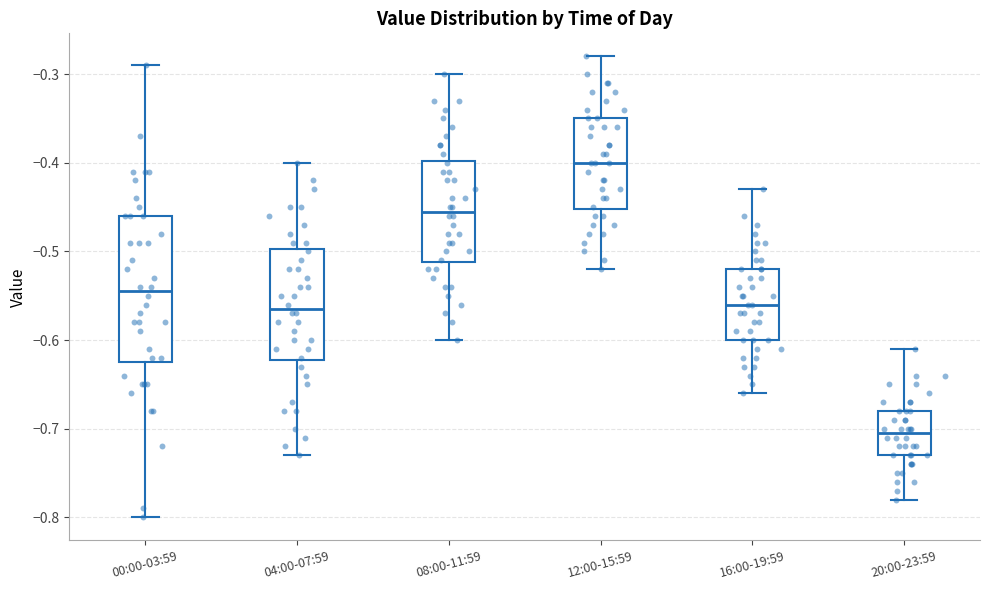

Reading left to right, read every box against the y-axis: the position of its median line, the range the box covers, and the ends of its whiskers. The values are not printed on the chart, so give them approximately, as read against the axis.

00:00-03:59: median -0.54, box -0.62 to -0.46, whiskers -0.80 to -0.29
04:00-07:59: median -0.56, box -0.62 to -0.50, whiskers -0.73 to -0.40
08:00-11:59: median -0.45, box -0.51 to -0.40, whiskers -0.60 to -0.30
12:00-15:59: median -0.40, box -0.45 to -0.35, whiskers -0.52 to -0.28
16:00-19:59: median -0.56, box -0.60 to -0.52, whiskers -0.66 to -0.43
20:00-23:59: median -0.70, box -0.73 to -0.68, whiskers -0.78 to -0.61